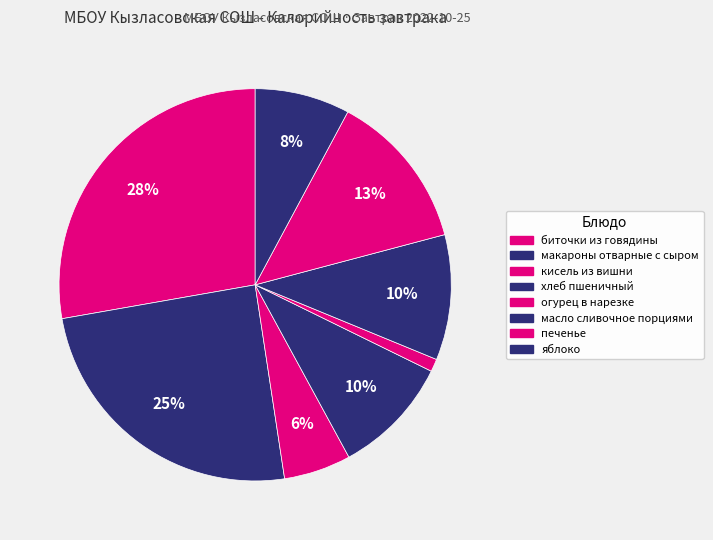

How many segments does this pie chart have?

8